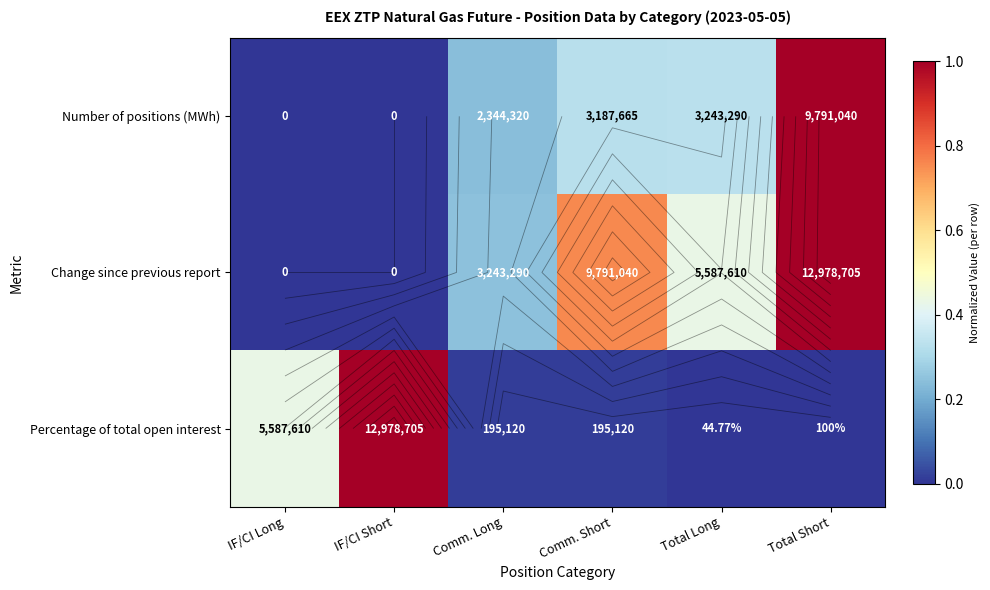

What is the difference between the maximum and minimum values in the Percentage of total open interest series?

1.0